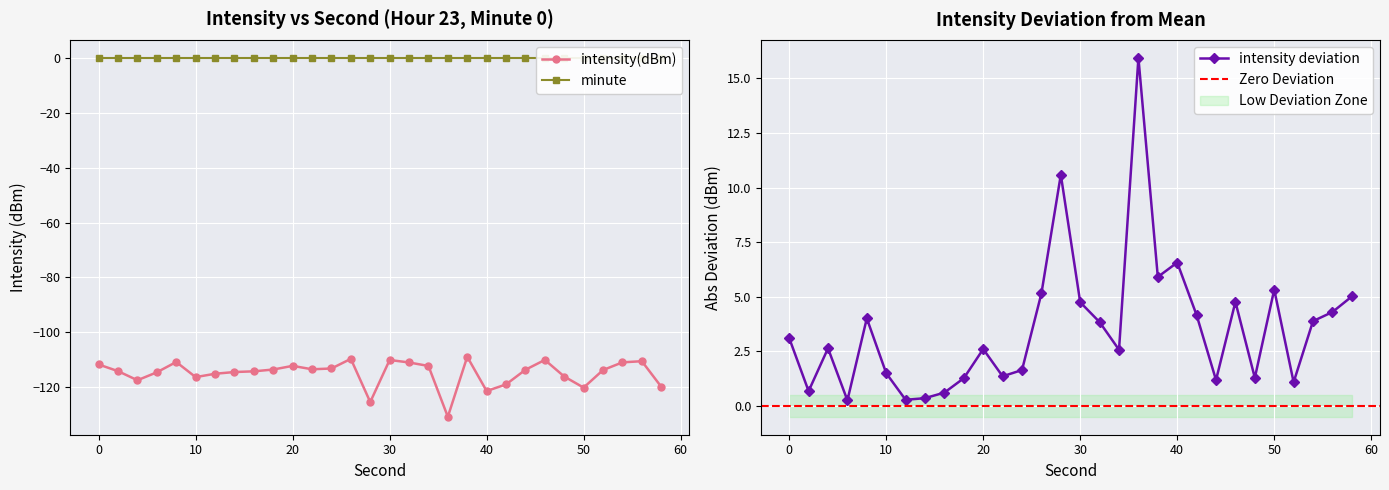

What is the change in value from 50 to 56?

+9.6